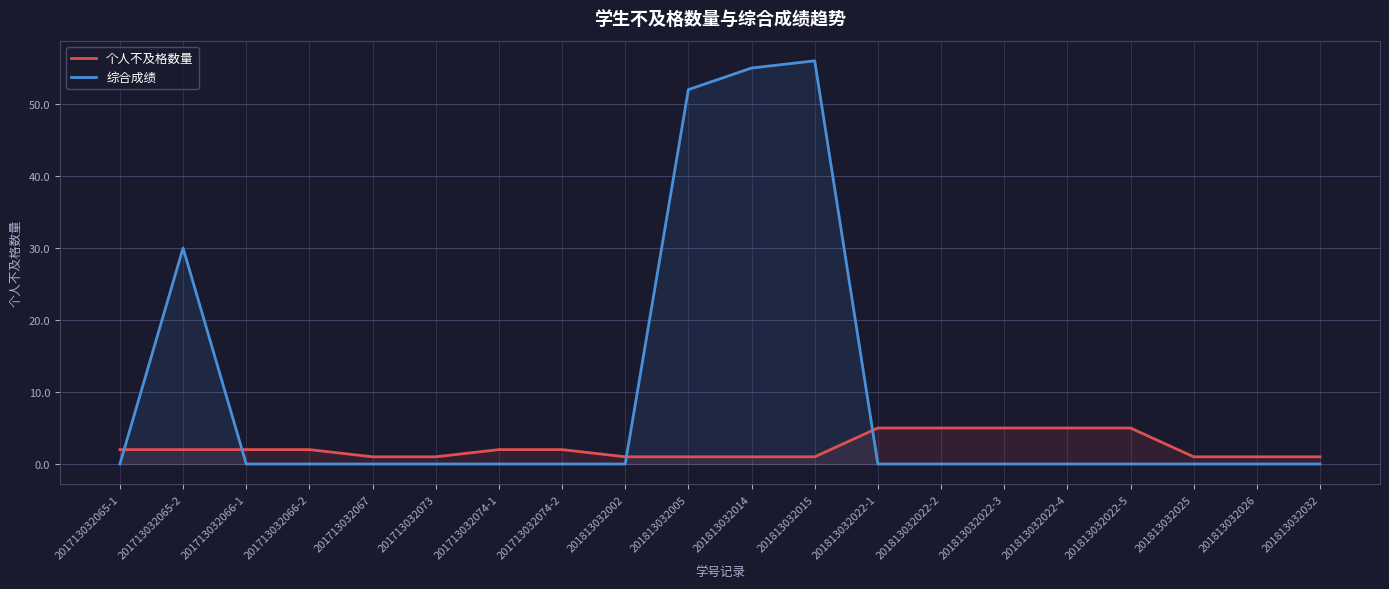

Which series ends up on top after the final intersection of 综合成绩 and 个人不及格数量?

个人不及格数量